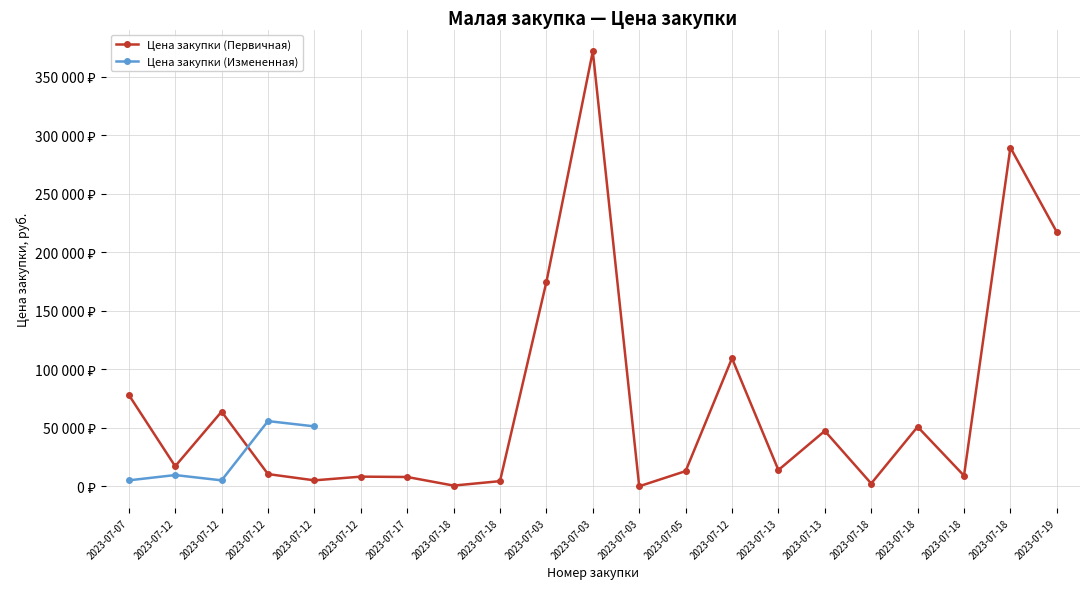

Which series has the largest total across all categories?

Цена закупки (Первичная)